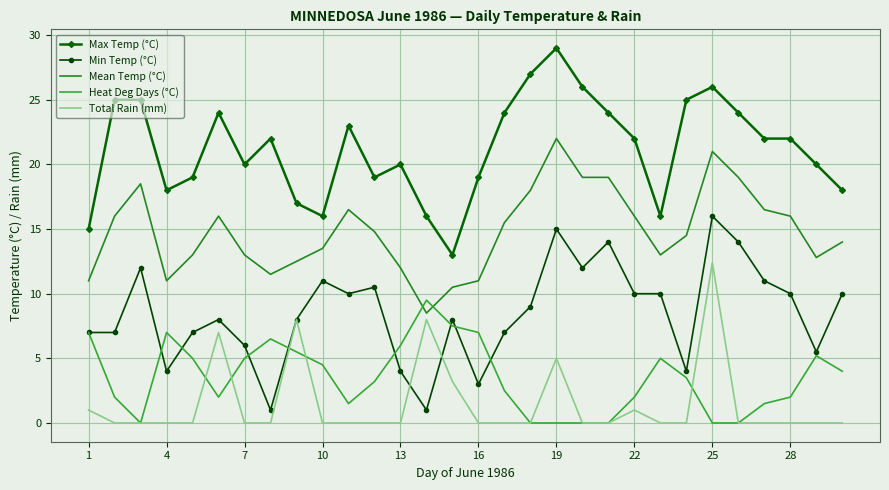

What is the maximum value for Total Rain (mm)?

12.4